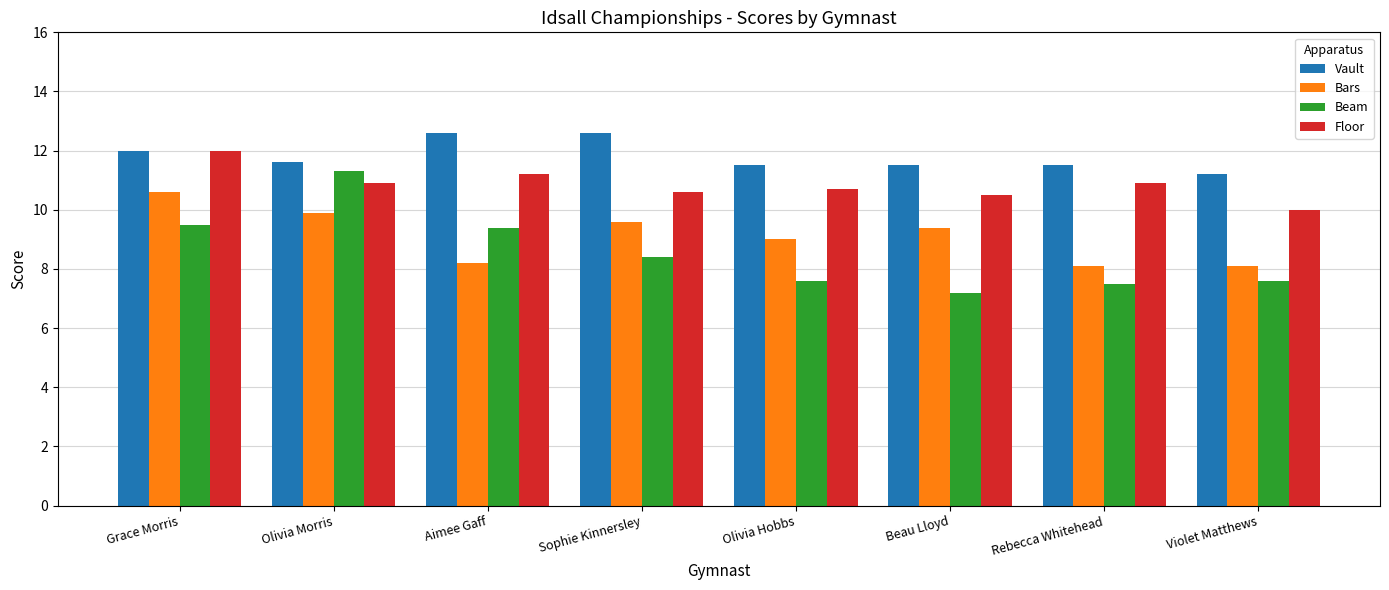

List the series in order of their peak value, highest first.

Vault, Floor, Beam, Bars